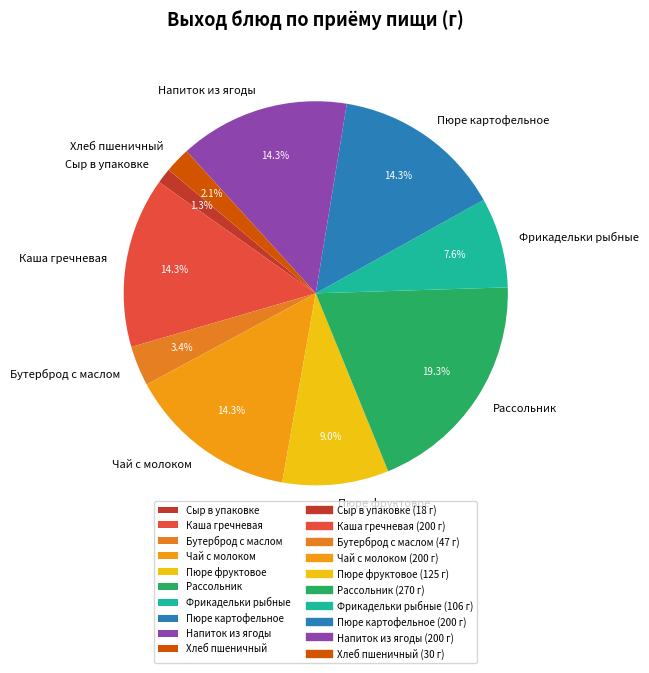

To the nearest percent, what portion does Чай с молоком represent?

14%